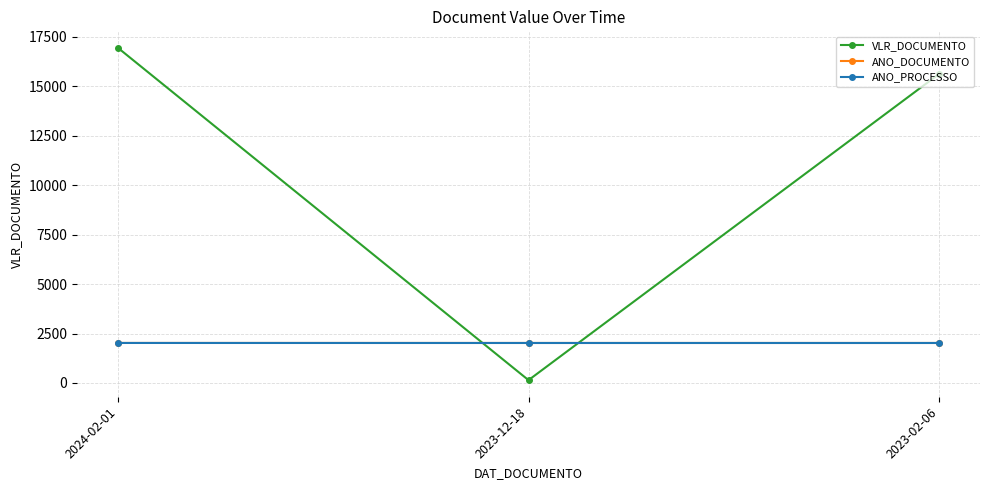

Reading right to left, extract all data points from this chart.

VLR_DOCUMENTO: 15624	144	16944
ANO_DOCUMENTO: 2023	2023	2024
ANO_PROCESSO: 2023	2023	2024